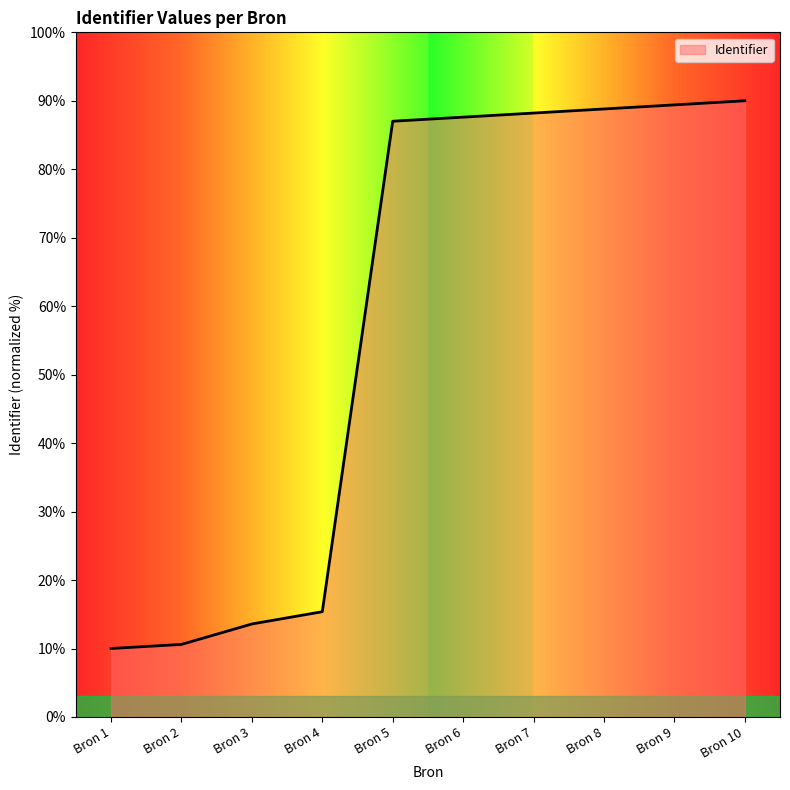

What is the minimum value shown in the chart?

10.0